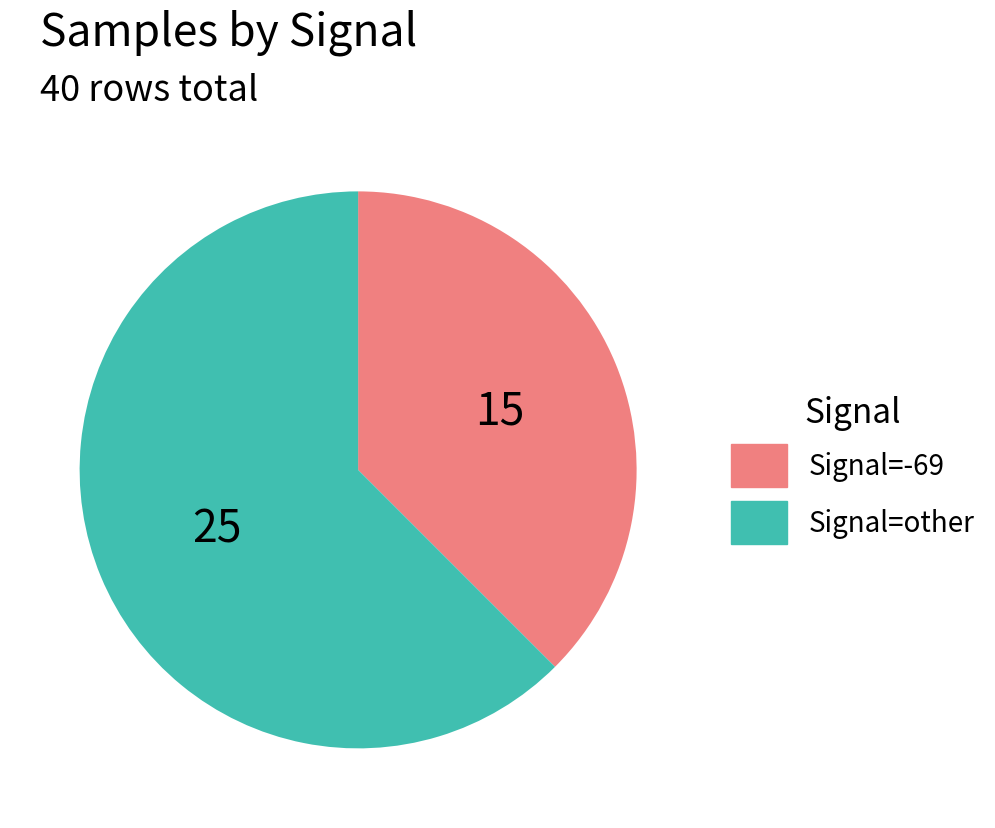

Is there any slice that represents more than half of the pie?

Yes